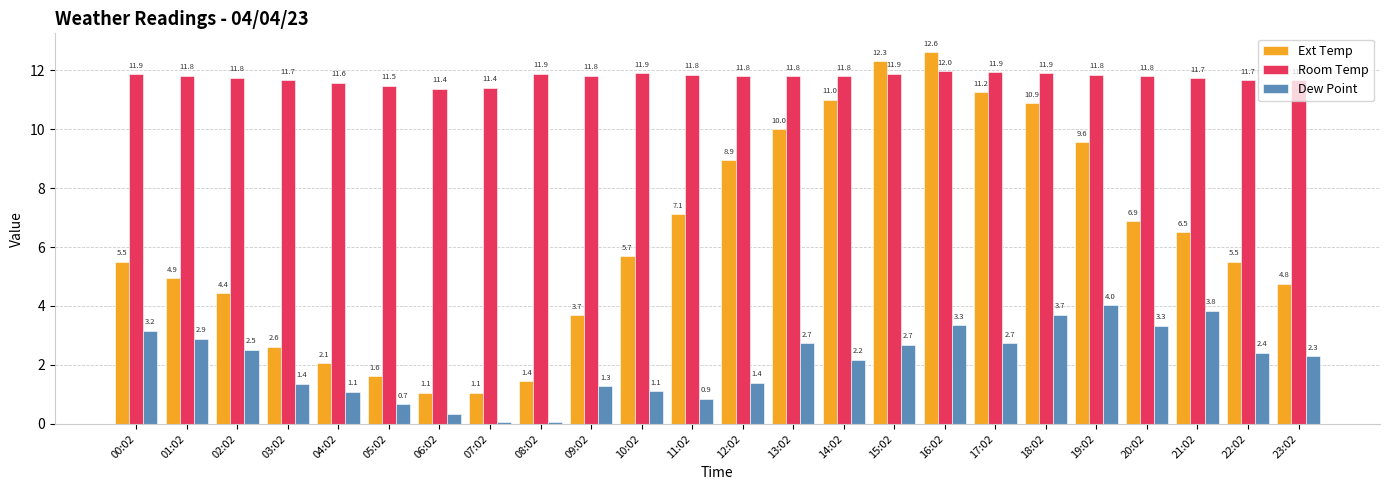

At how many categories does at least one series exceed 5?

24